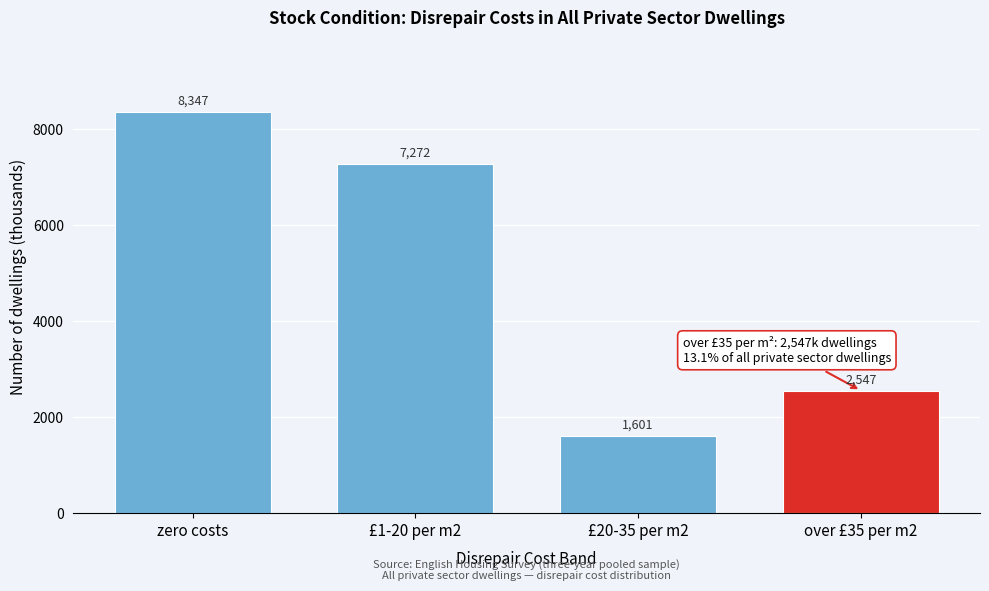

Which has a higher value, zero costs or £20-35 per m2?

zero costs